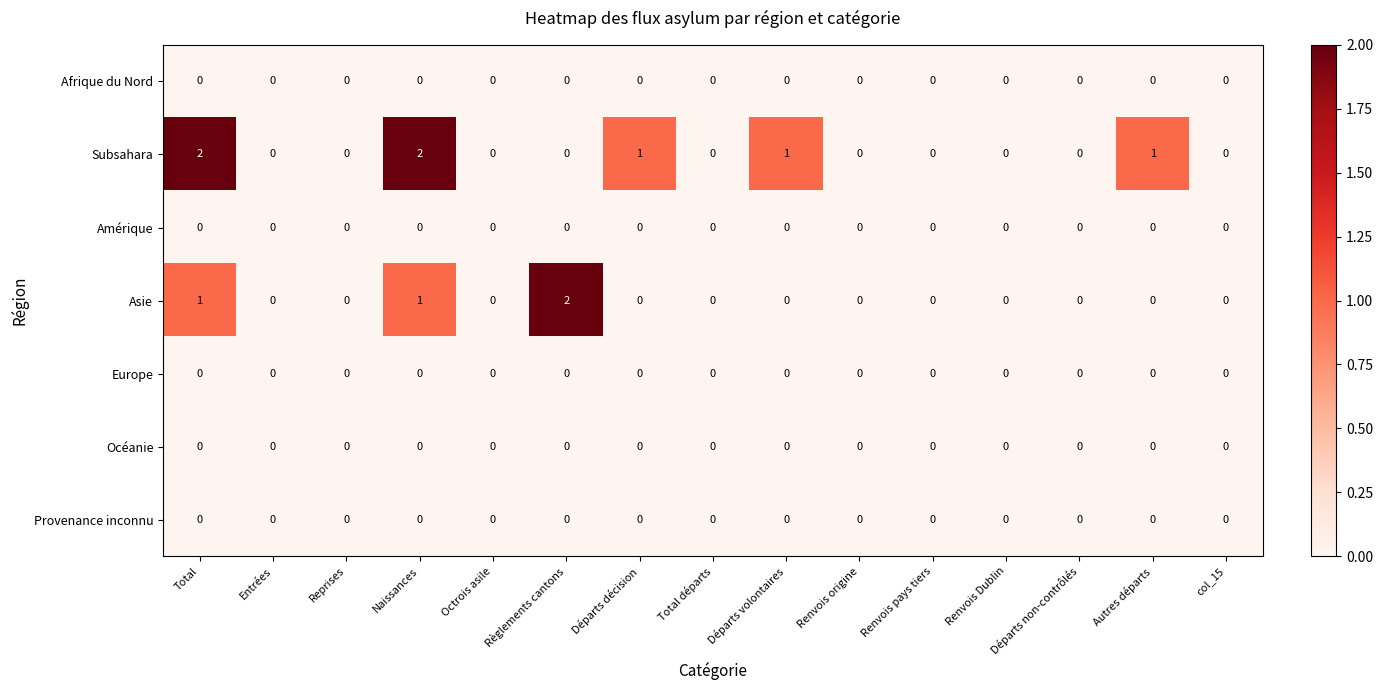

True or false: Amérique has a value of 0 at Départs volontaires.

True